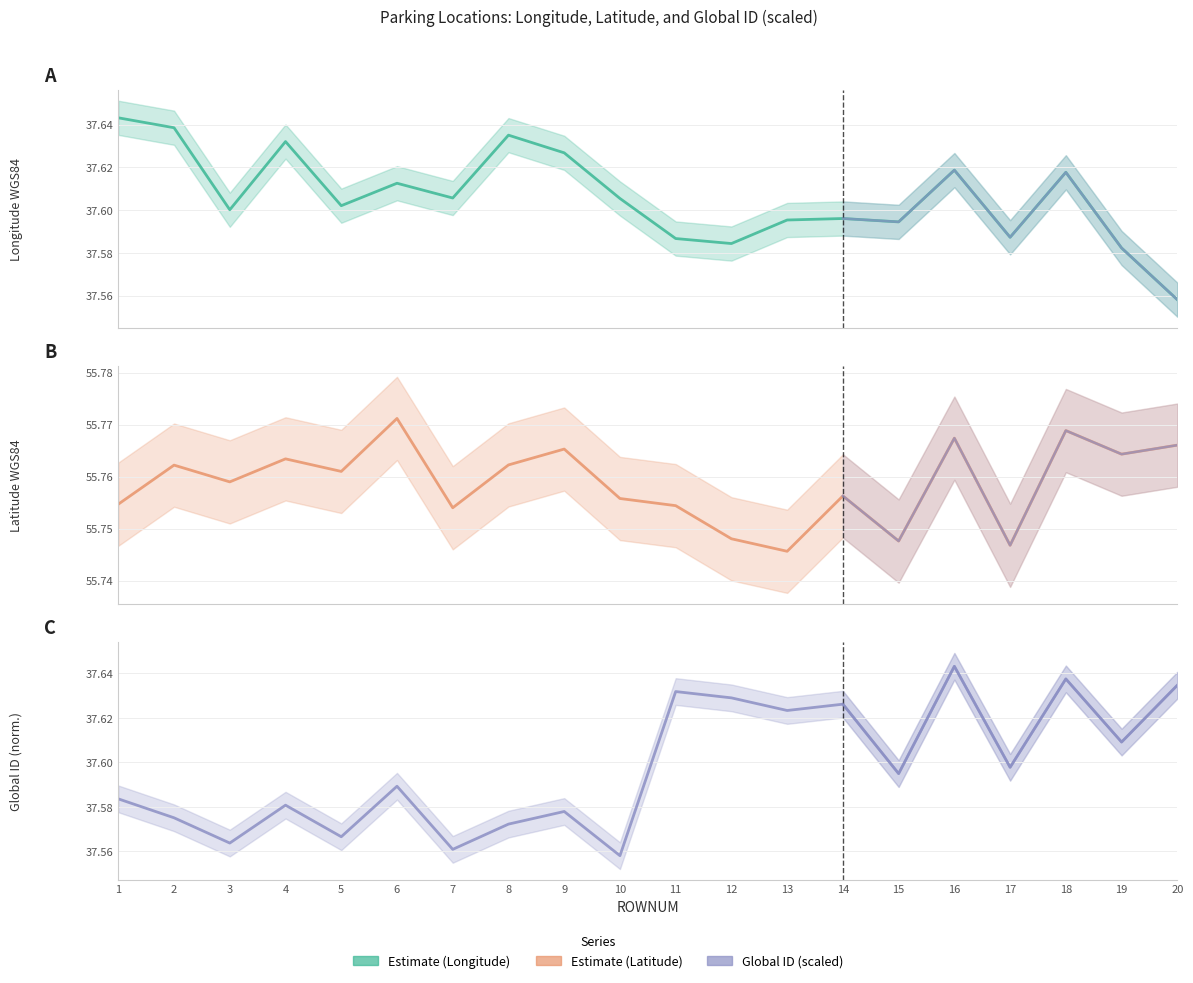

True or false: Longitude_WGS84 has more than 0 interior local peaks.

True